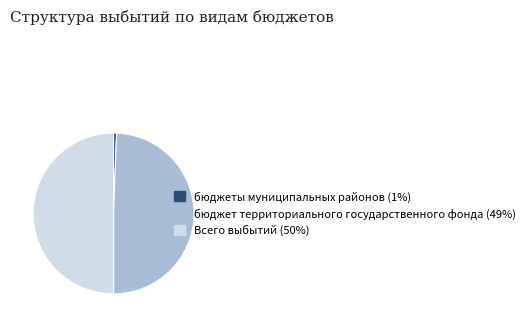

The Всего выбытий slice represents 50% of the pie. True or false?

True